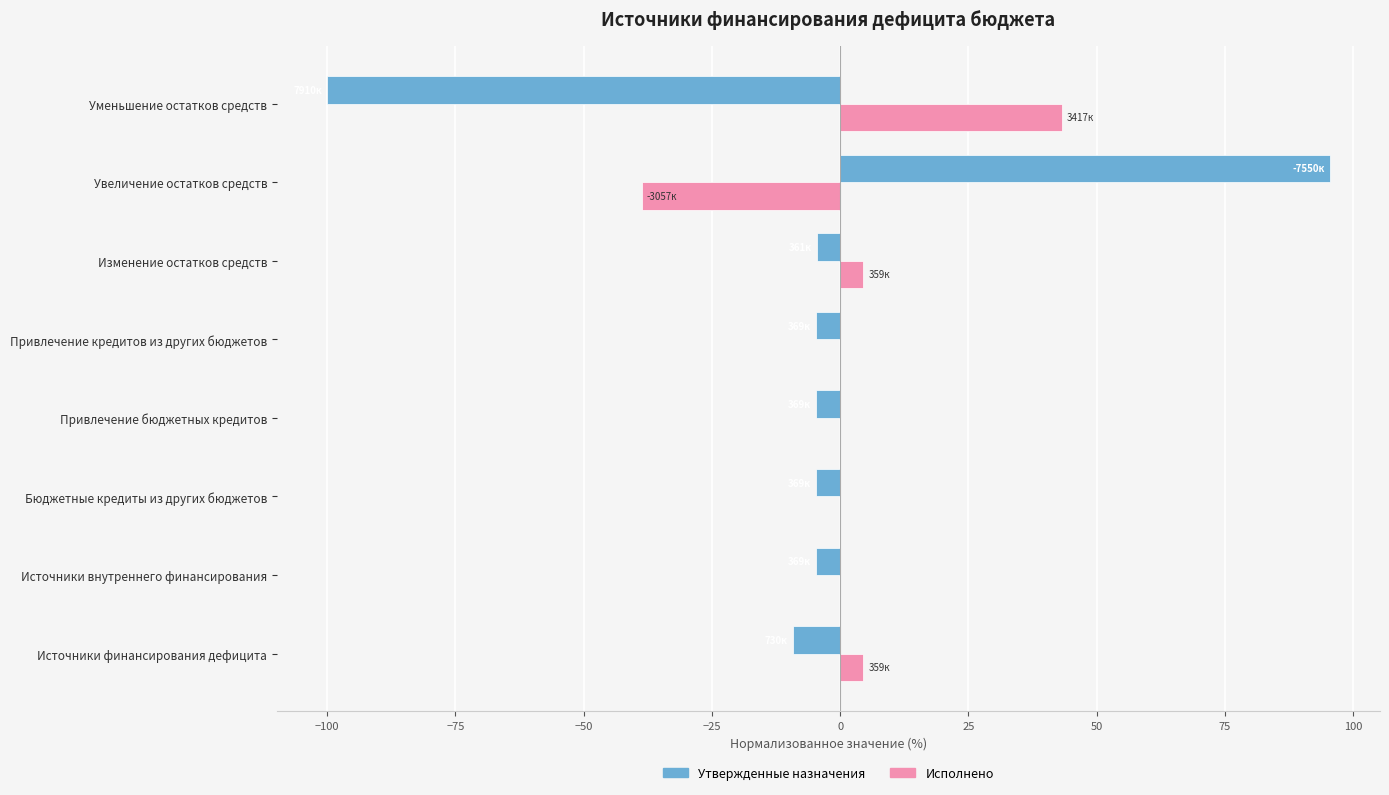

Which label corresponds to the largest value in the chart?

Увеличение остатков средств